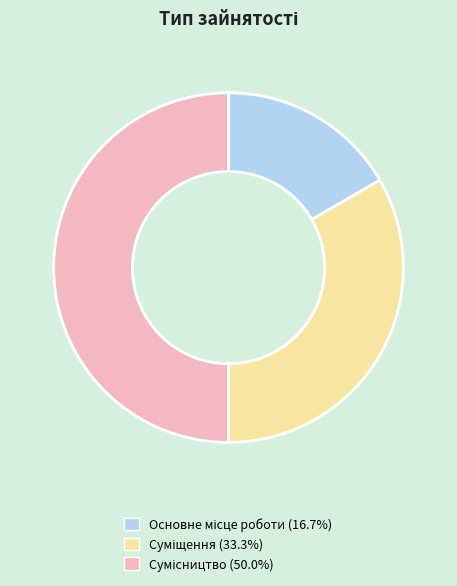

How many segments does this pie chart have?

3